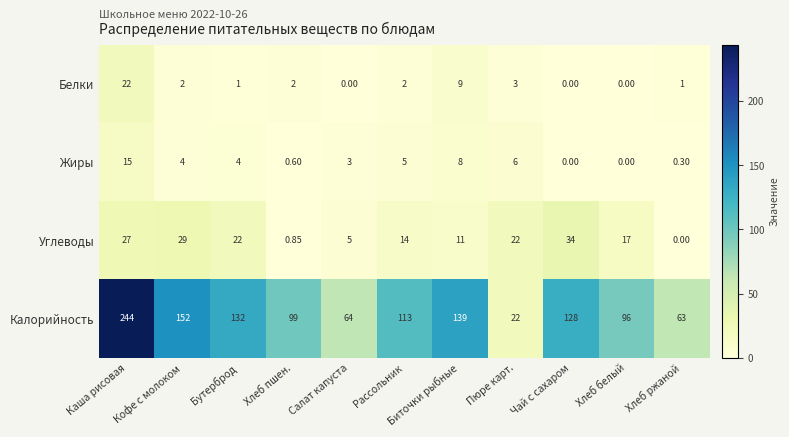

Which label corresponds to the largest value in the chart?

Каша рисовая